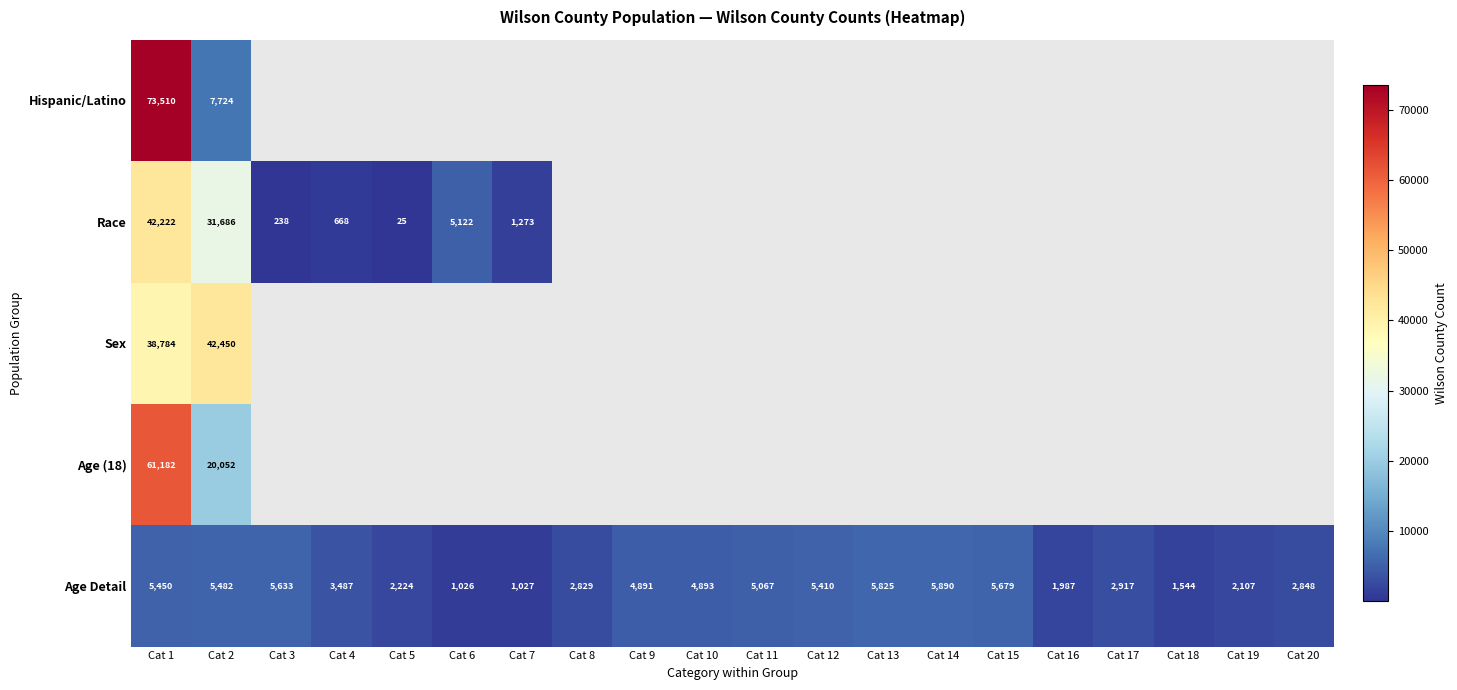

At which category does the chart reach its minimum across all series?

Cat 5